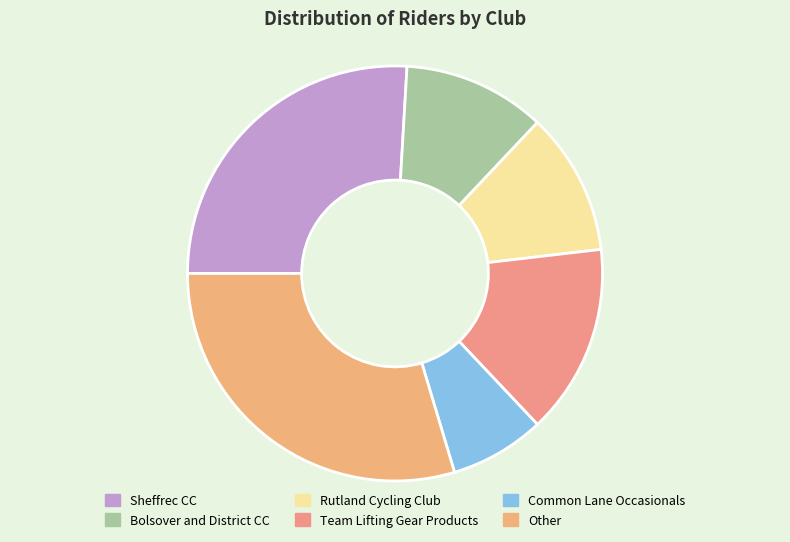

Count the number of slices in the pie.

6